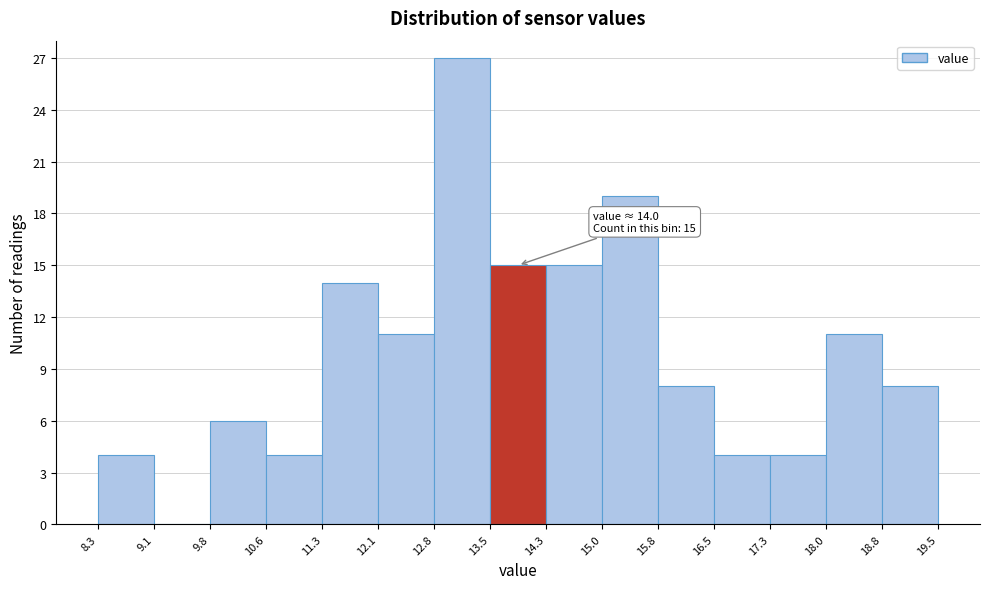

Over which range of the x-axis is the bar tallest?

12.8 to 13.5